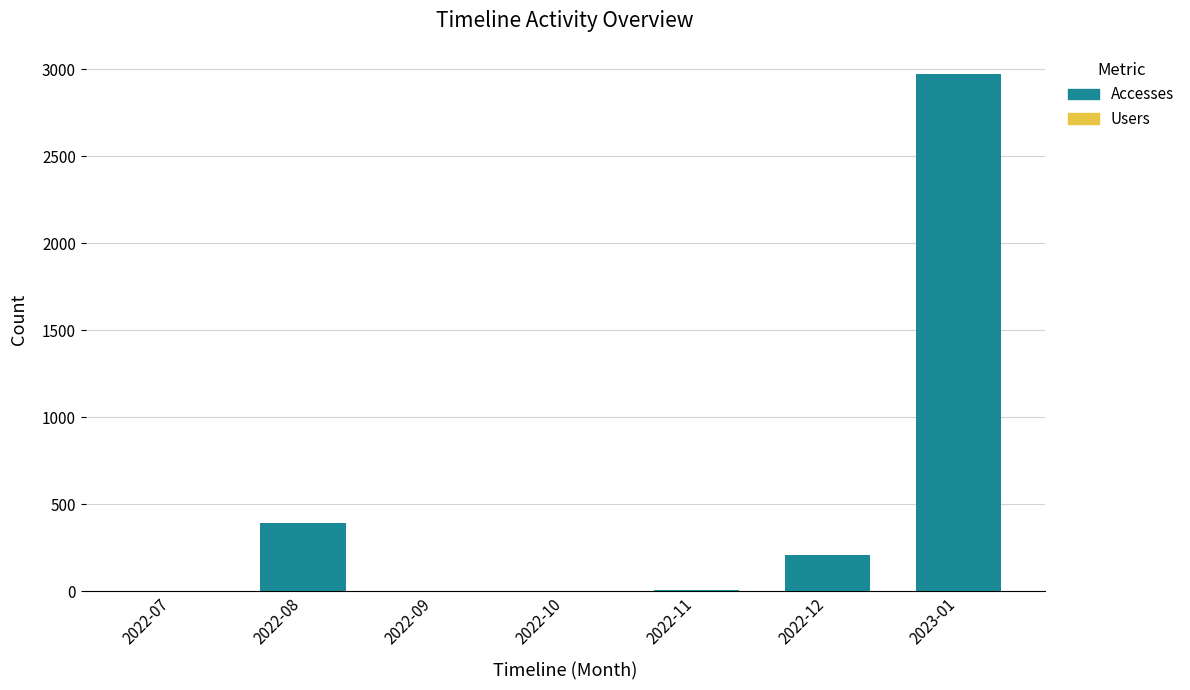

At which category is the sum across all series the highest?

2023-01